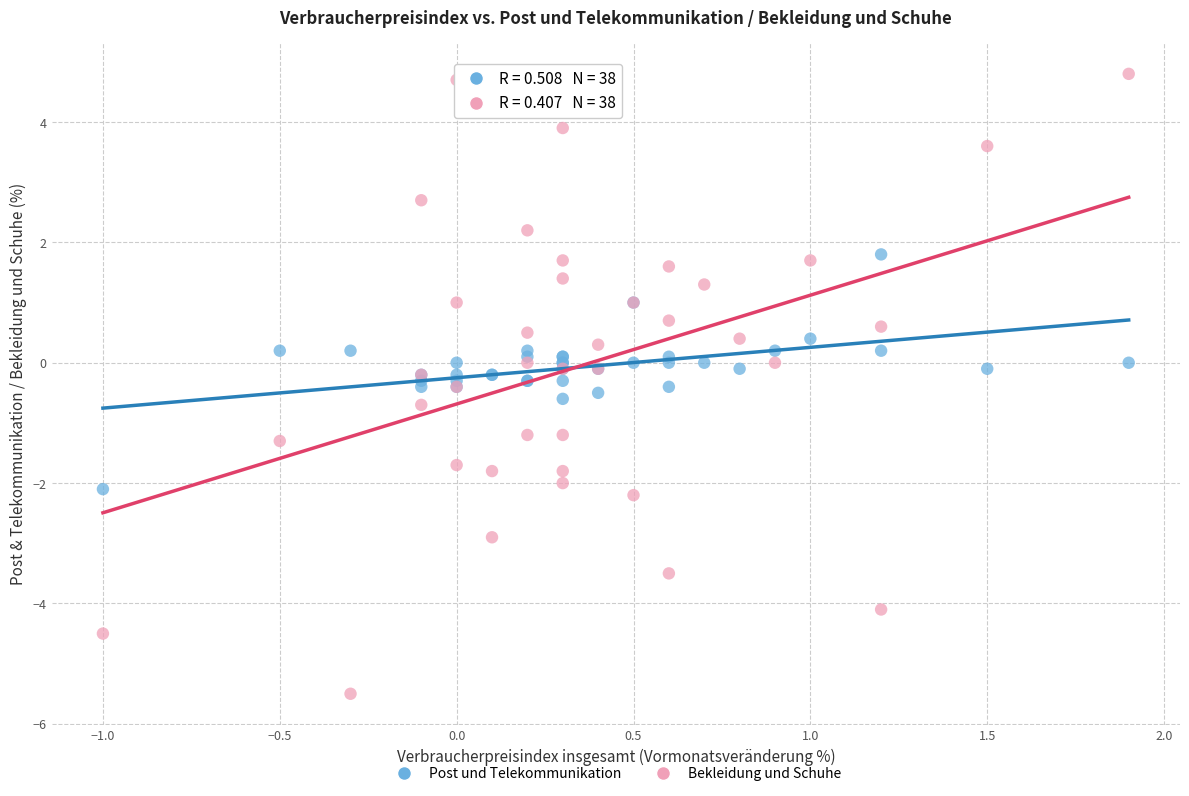

What is the X range (max minus min) for the scatter plot?

2.9